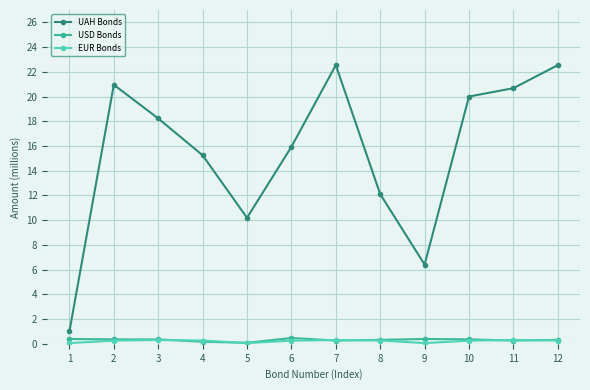

Between 8 and 12, which series saw the biggest shift?

UAH Bonds